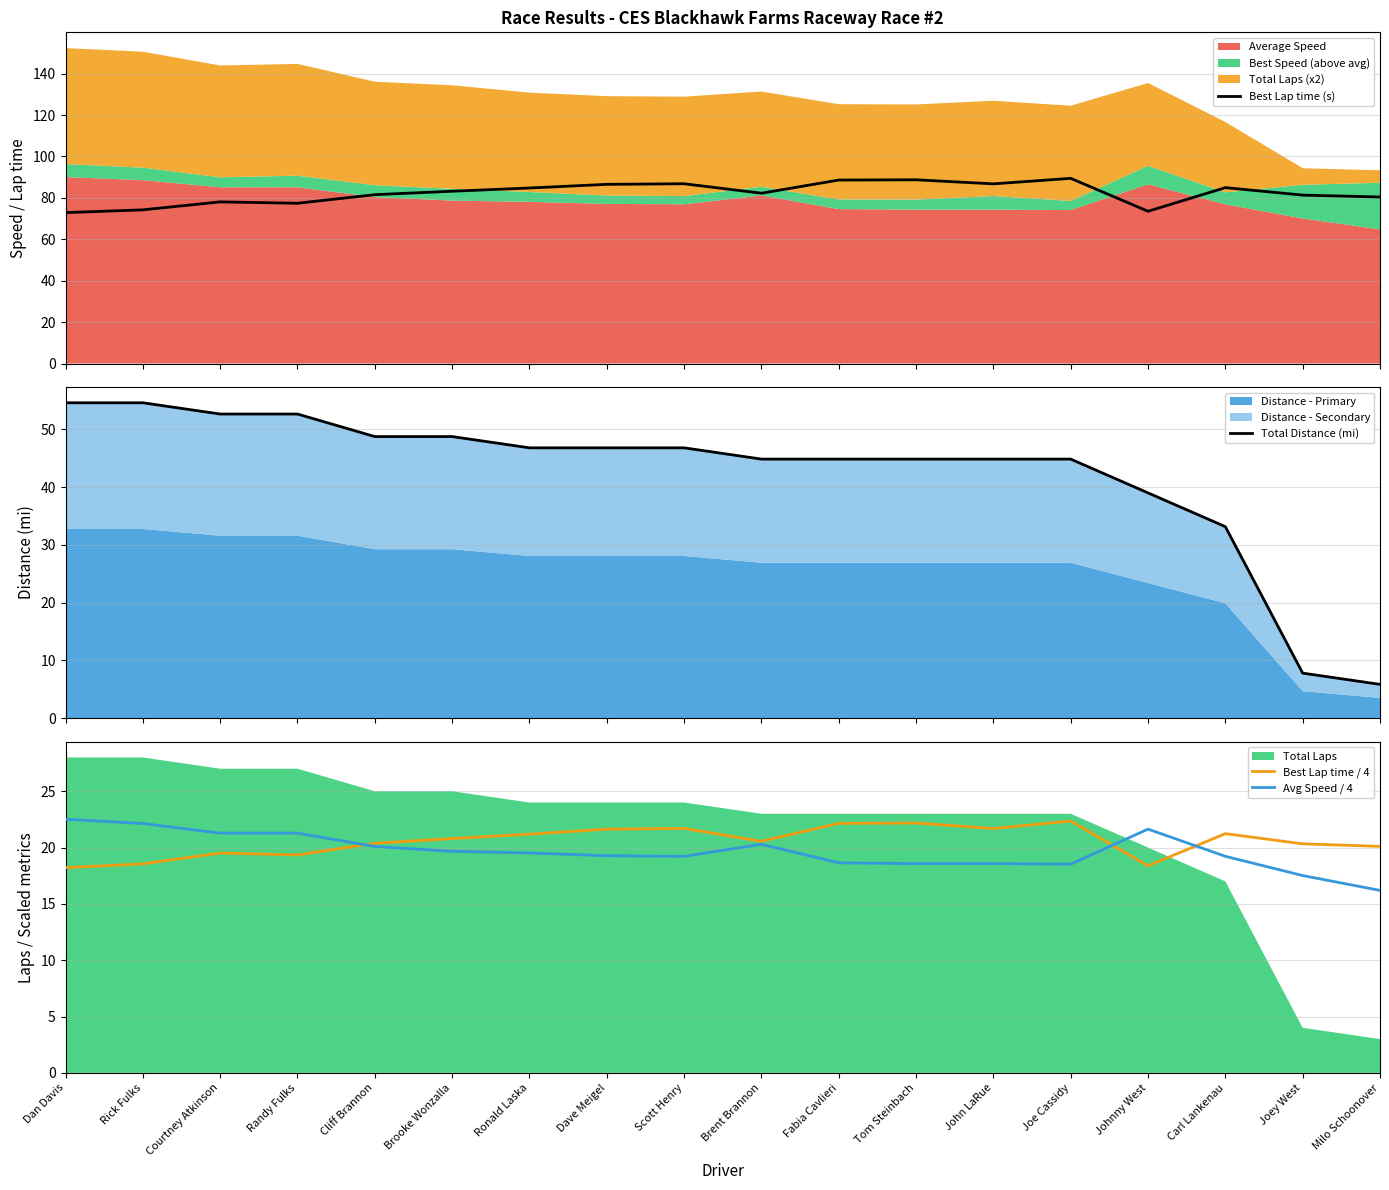

Which series has the widest spread of values?

Total Distance (mi)